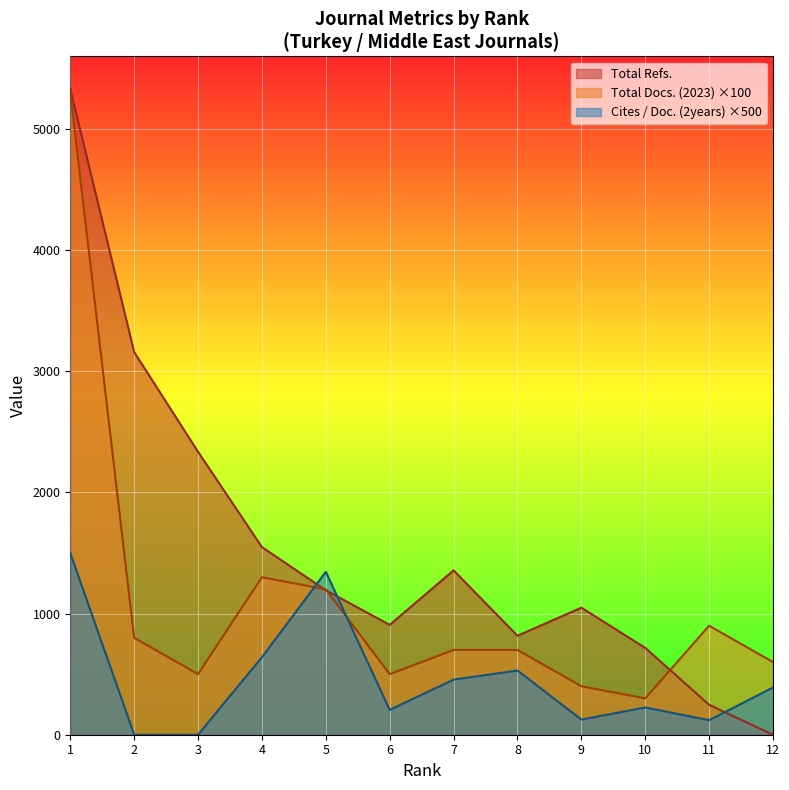

Which series has the largest total across all categories?

Total Refs.